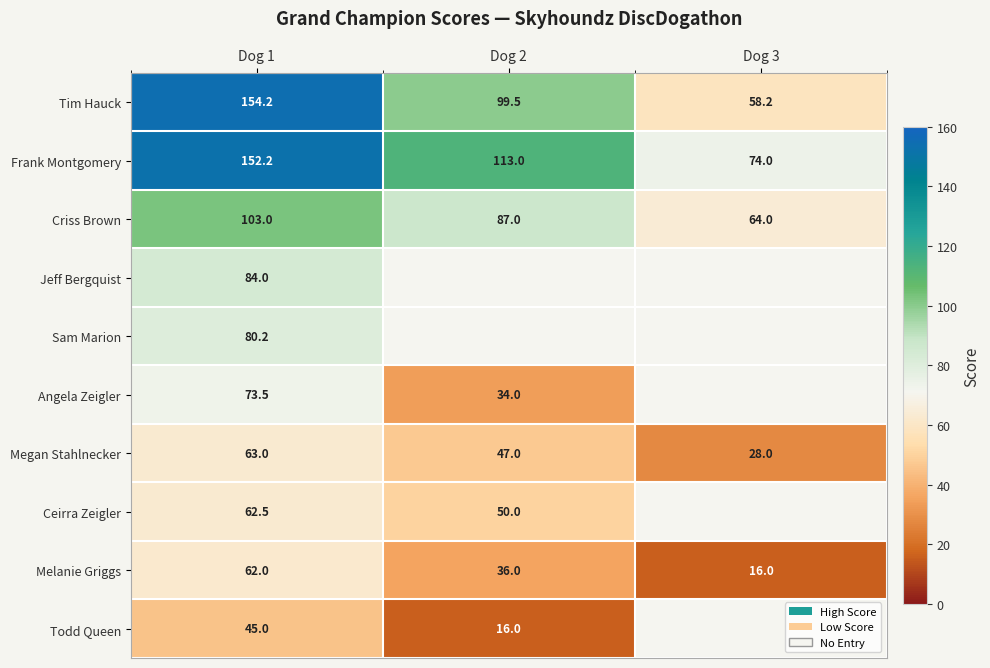

Is the value of Frank Montgomery at Dog 2 greater than the value of Todd Queen at Dog 1?

Yes